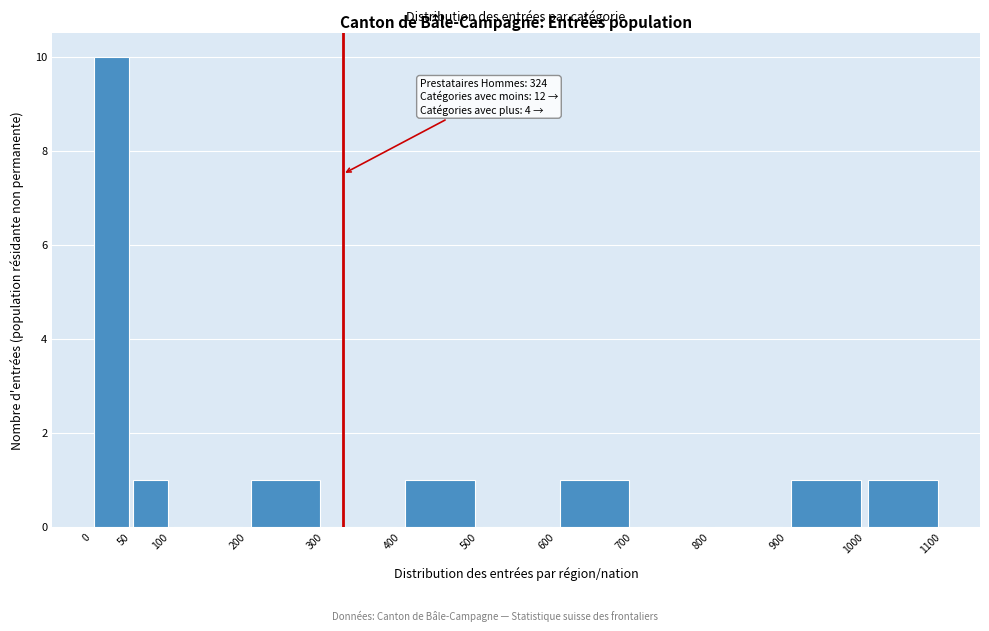

Which range on the x-axis has the tallest bar?

0 to 50